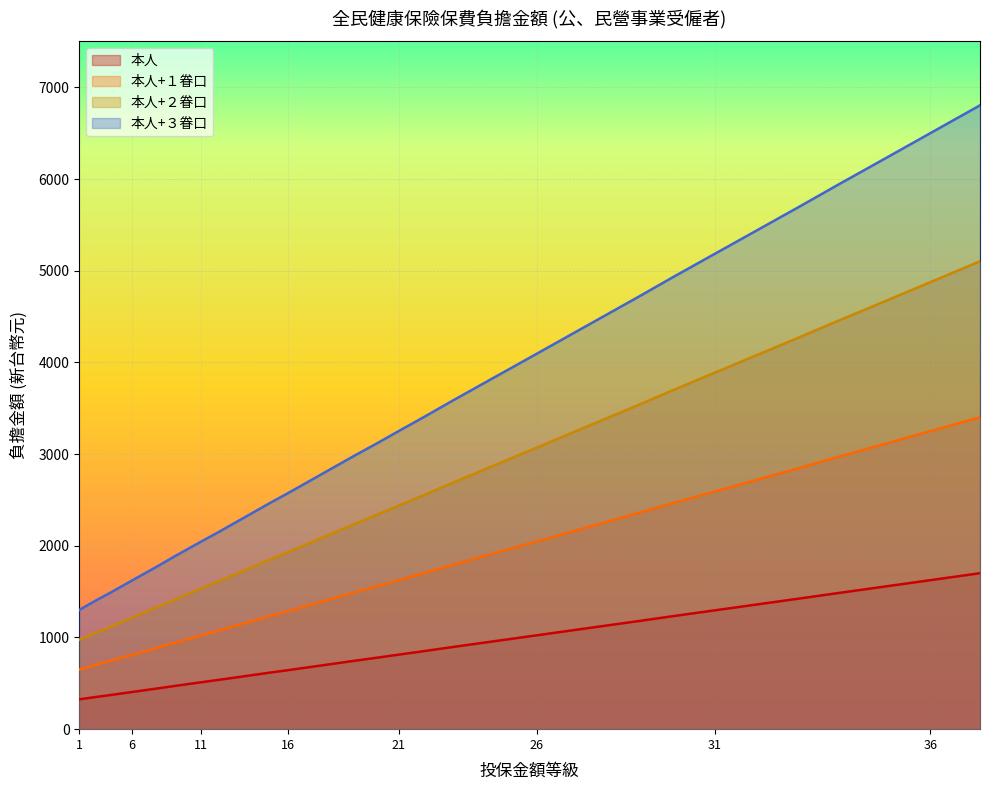

The value of 本人+１眷口 at 33 is 1475. True or false?

False